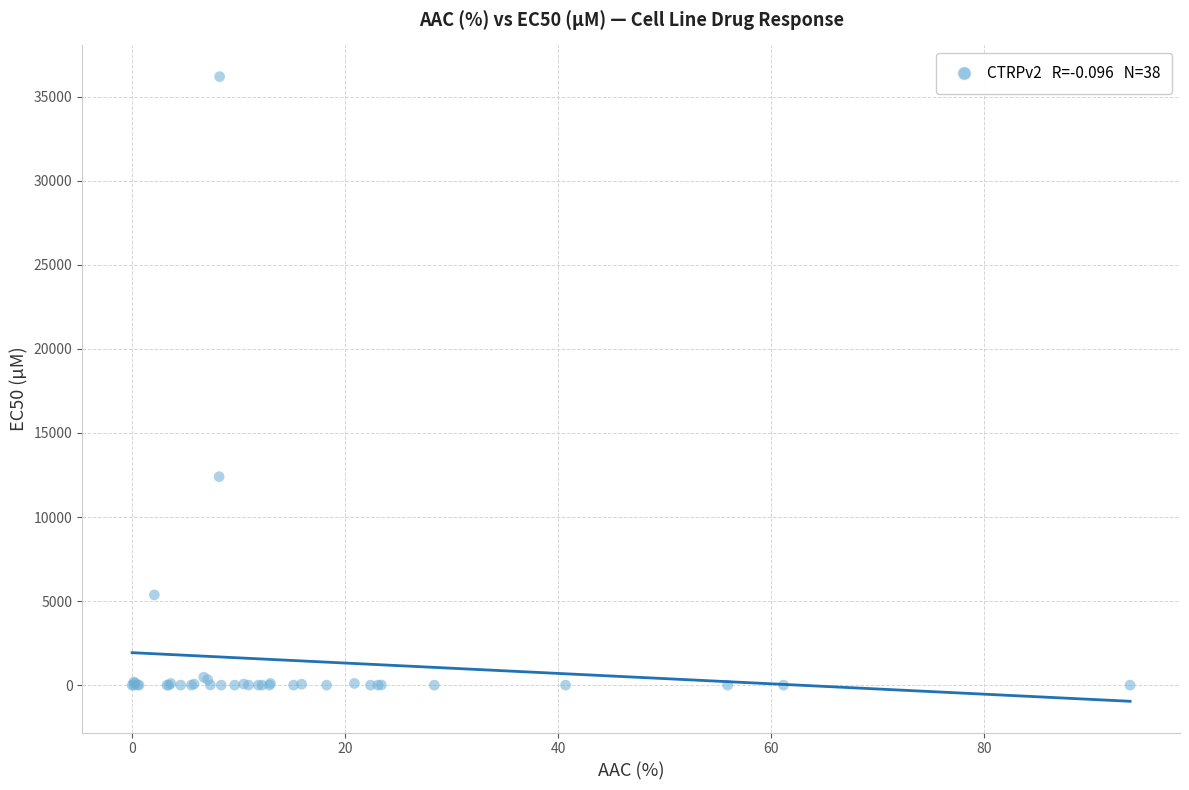

What Y value in the scatter plot is closest to 18100?

12400.0